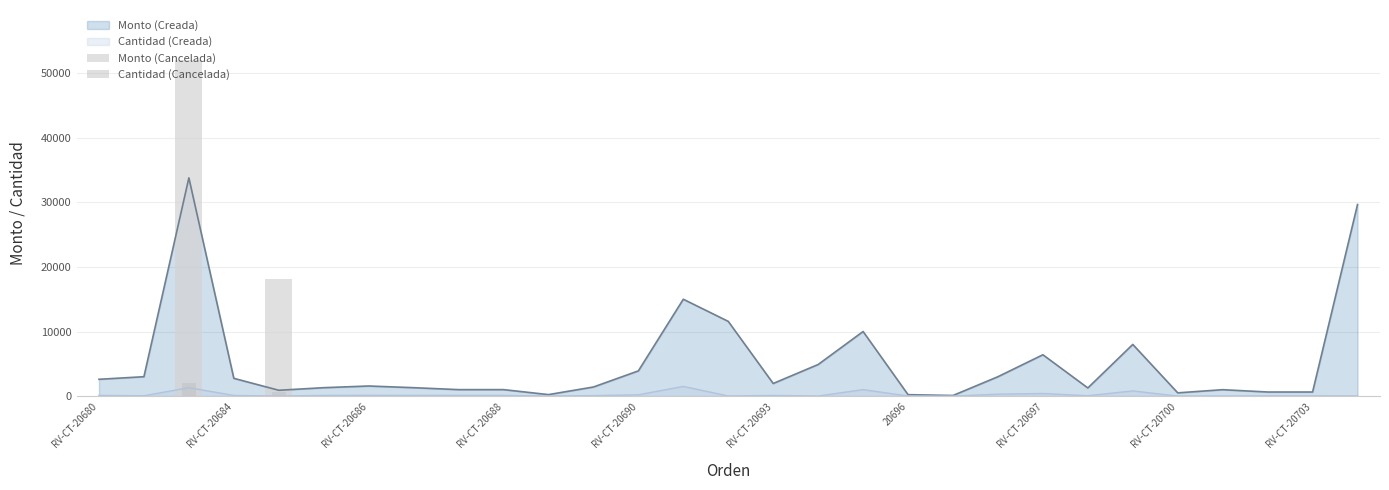

Count the number of categories in the chart.

29